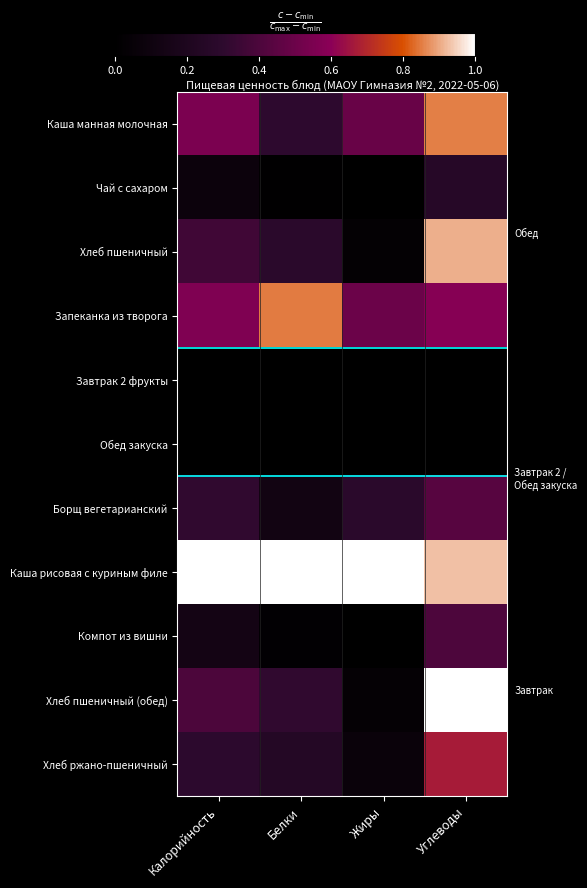

How many distinct data groups are displayed?

11